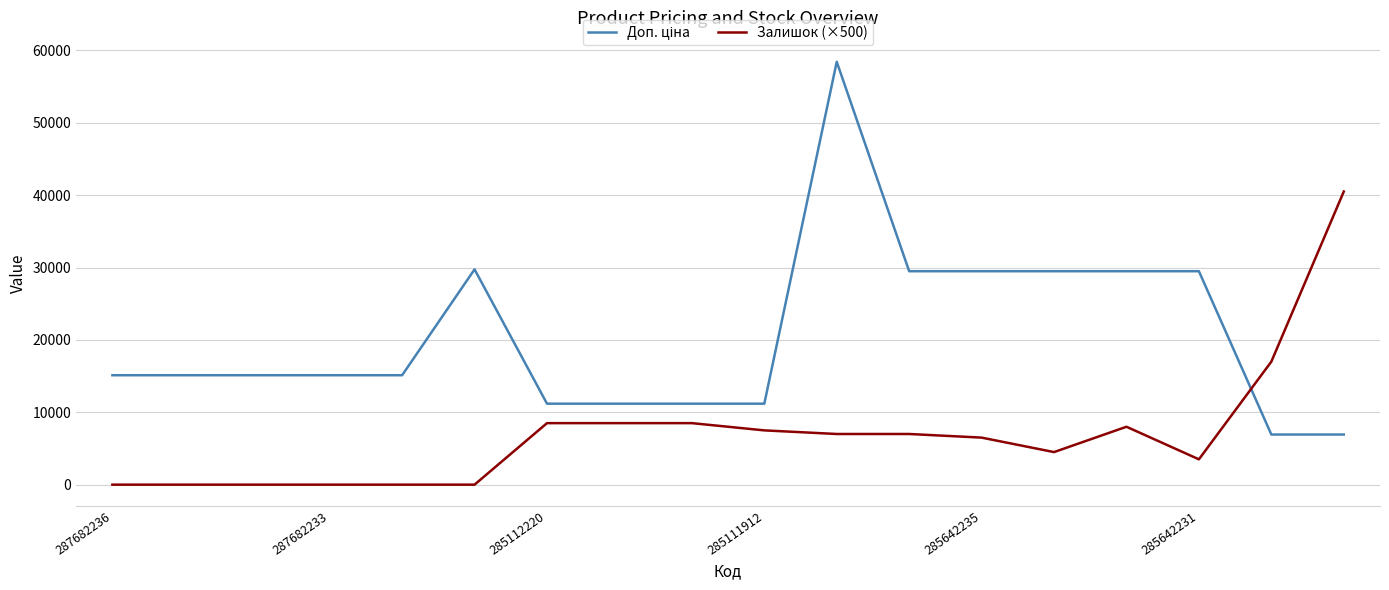

What is the maximum value for Залишок (×500)?

40500.0